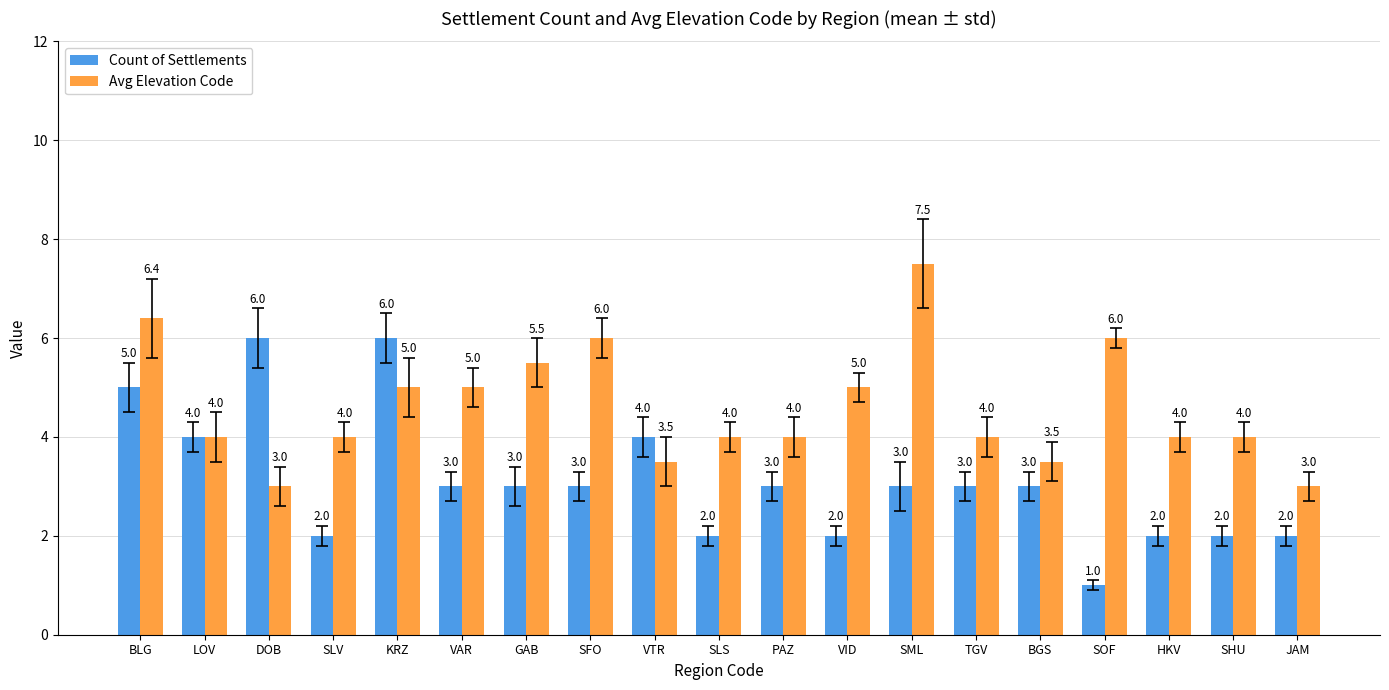

Reading left to right, list all the values displayed in this chart.

Count of Settlements: BLG=5.0	LOV=4.0	DOB=6.0	SLV=2.0	KRZ=6.0	VAR=3.0	GAB=3.0	SFO=3.0	VTR=4.0	SLS=2.0	PAZ=3.0	VID=2.0	SML=3.0	TGV=3.0	BGS=3.0	SOF=1.0	HKV=2.0	SHU=2.0	JAM=2.0
Avg Elevation Code: BLG=6.4	LOV=4.0	DOB=3.0	SLV=4.0	KRZ=5.0	VAR=5.0	GAB=5.5	SFO=6.0	VTR=3.5	SLS=4.0	PAZ=4.0	VID=5.0	SML=7.5	TGV=4.0	BGS=3.5	SOF=6.0	HKV=4.0	SHU=4.0	JAM=3.0